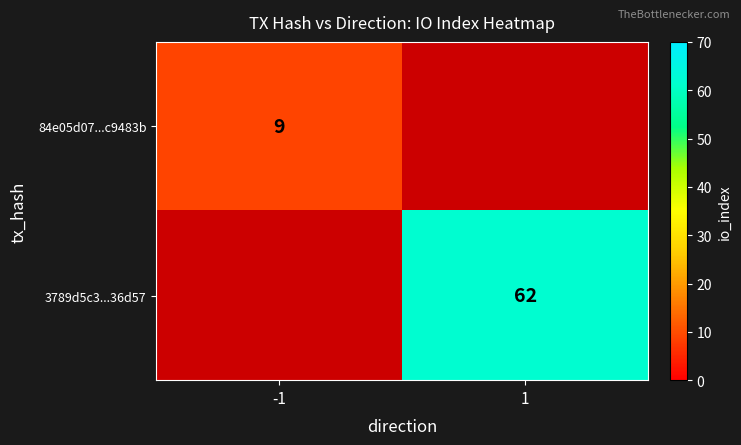

True or false: 84e05d07...c9483b has a value of 9 at -1.

True